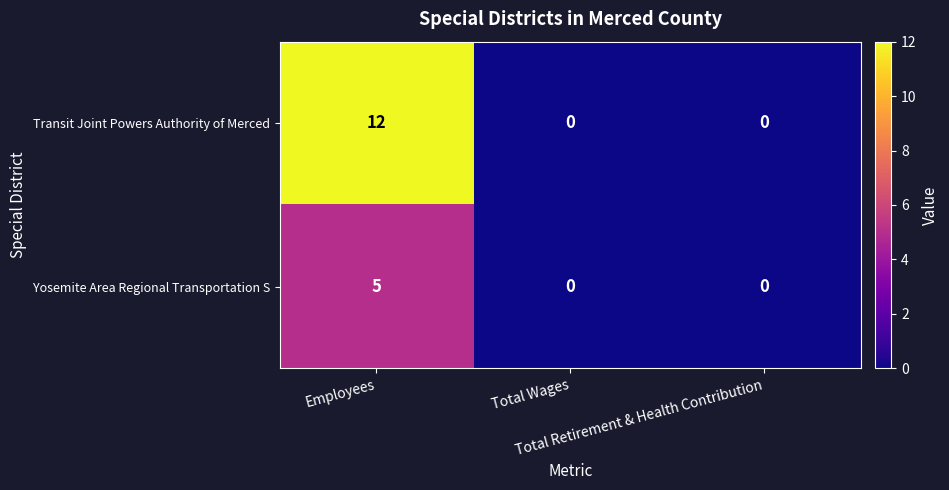

Which series has the largest range (max minus min)?

Transit Joint Powers Authority of Merced